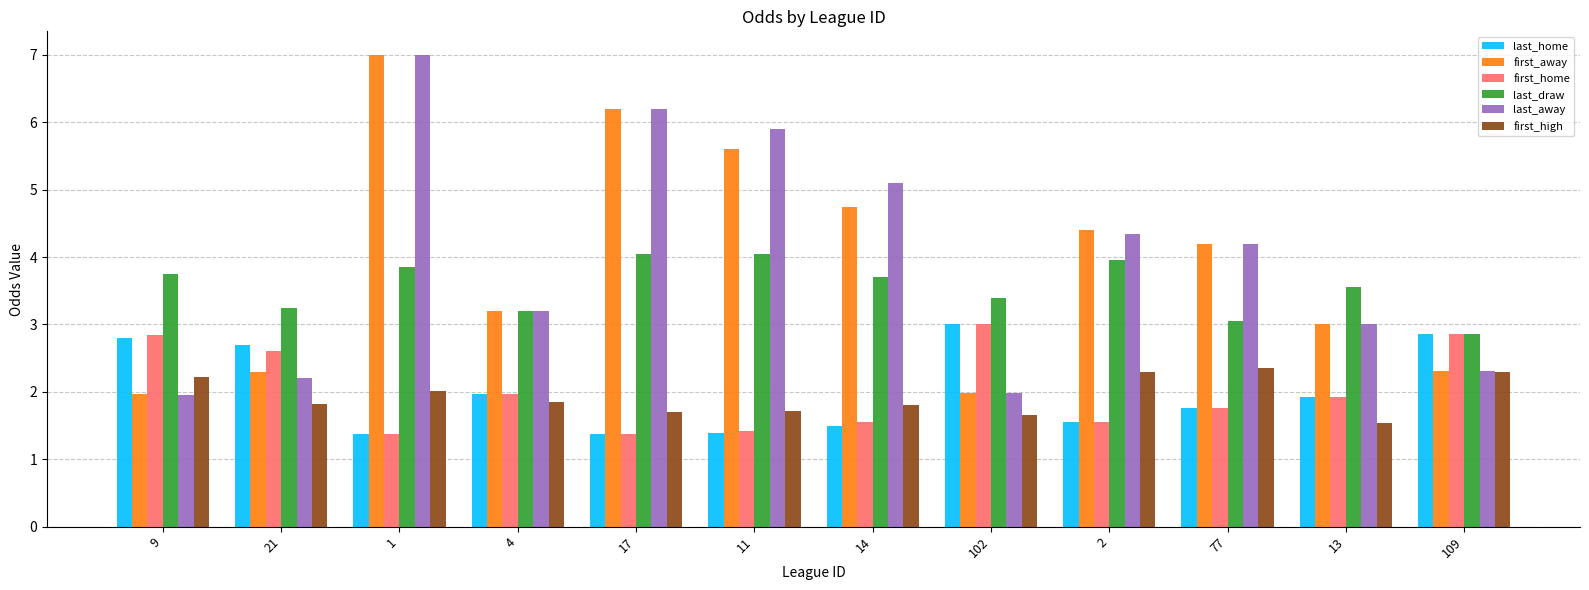

Is the value of last_home at 1 greater than the value of first_away at 1?

No